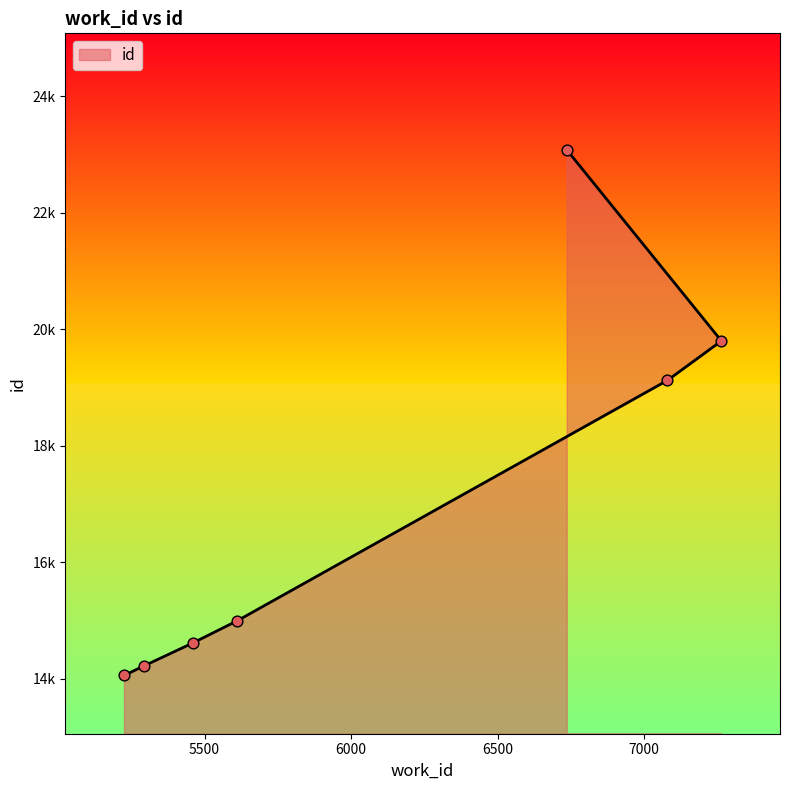

What is the ratio of the value at 7080 to the value at 5225?

1.4